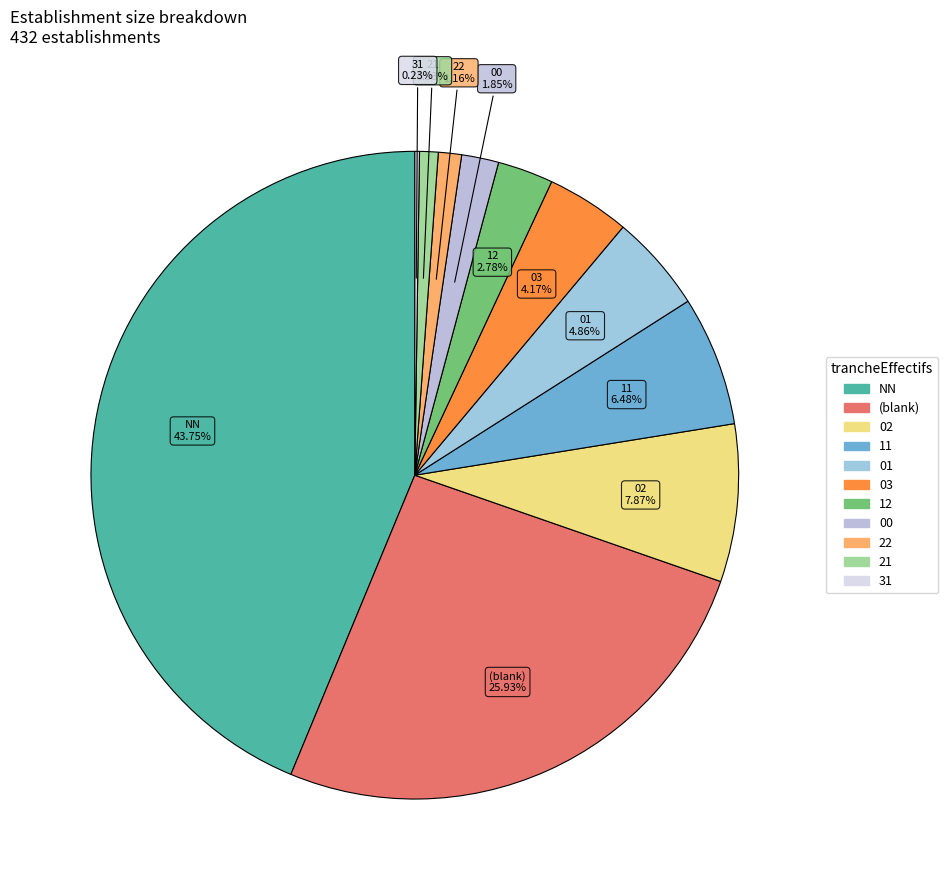

Rank the categories by value from lowest to highest.

31, 21, 22, 00, 12, 03, 01, 11, 02, , NN